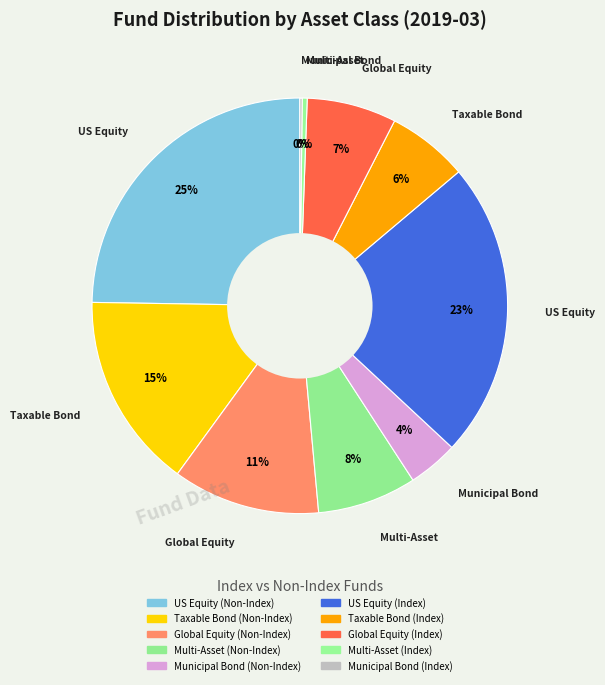

To the nearest percent, what is the difference between the Municipal Bond (Non-Index) and Taxable Bond (Non-Index) slice percentages?

11%